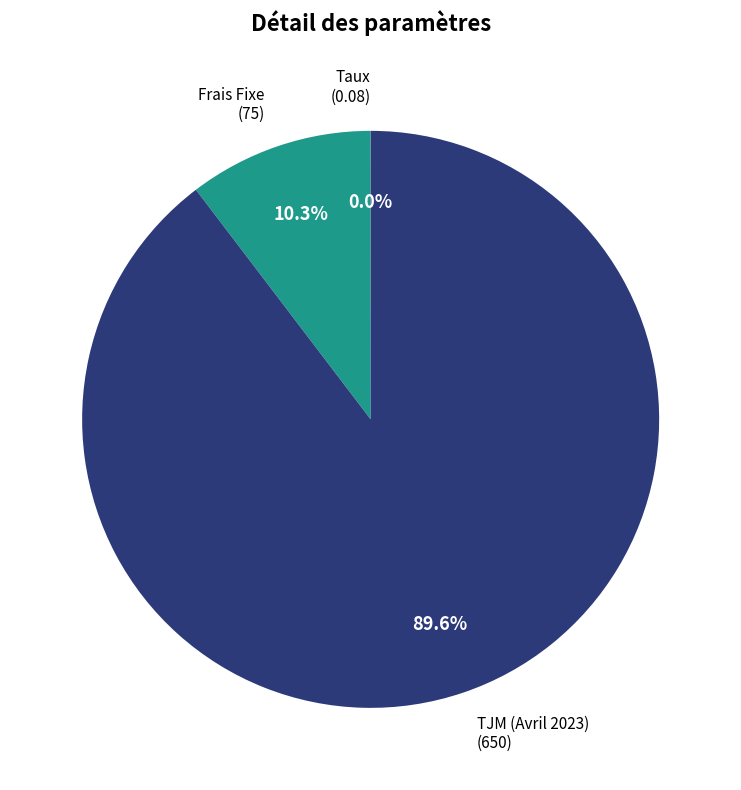

Does any single category account for the majority?

Yes